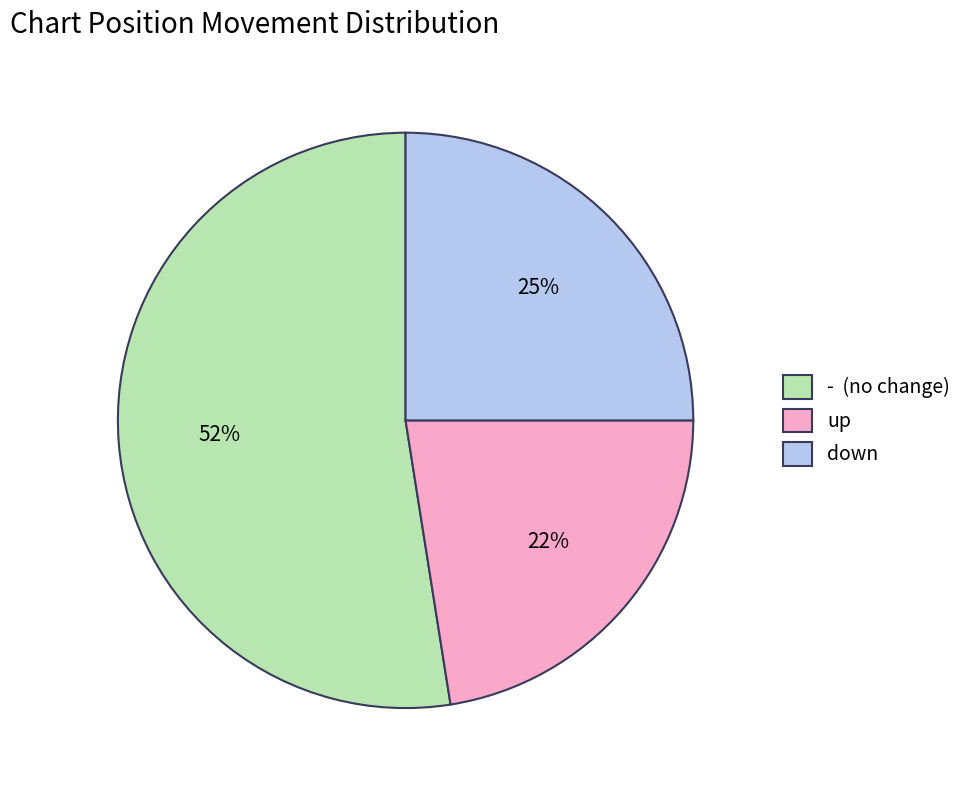

What percentage is the down slice, to the nearest percent?

25%